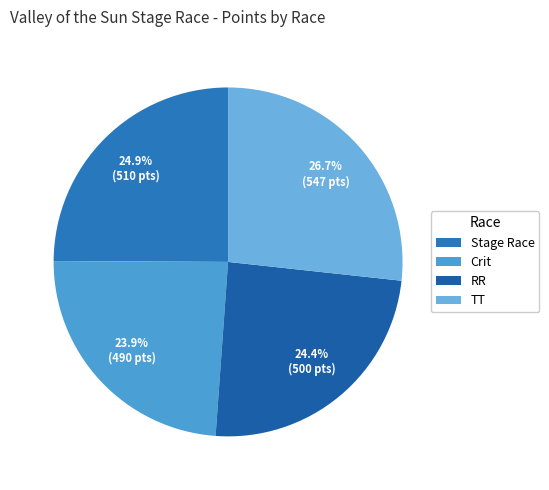

To the nearest percent, what is the average slice percentage?

25%